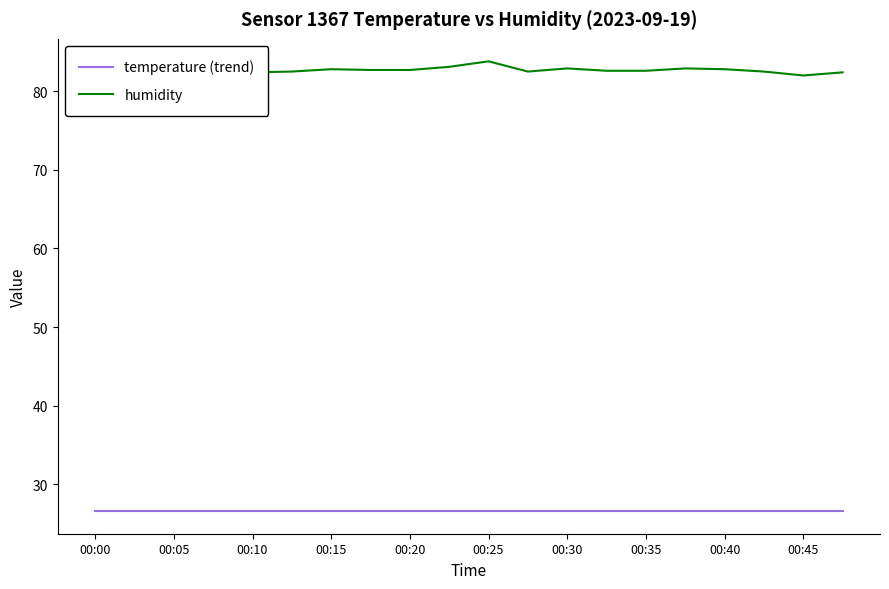

In humidity, how many points are higher than both neighbors (excluding endpoints)?

4